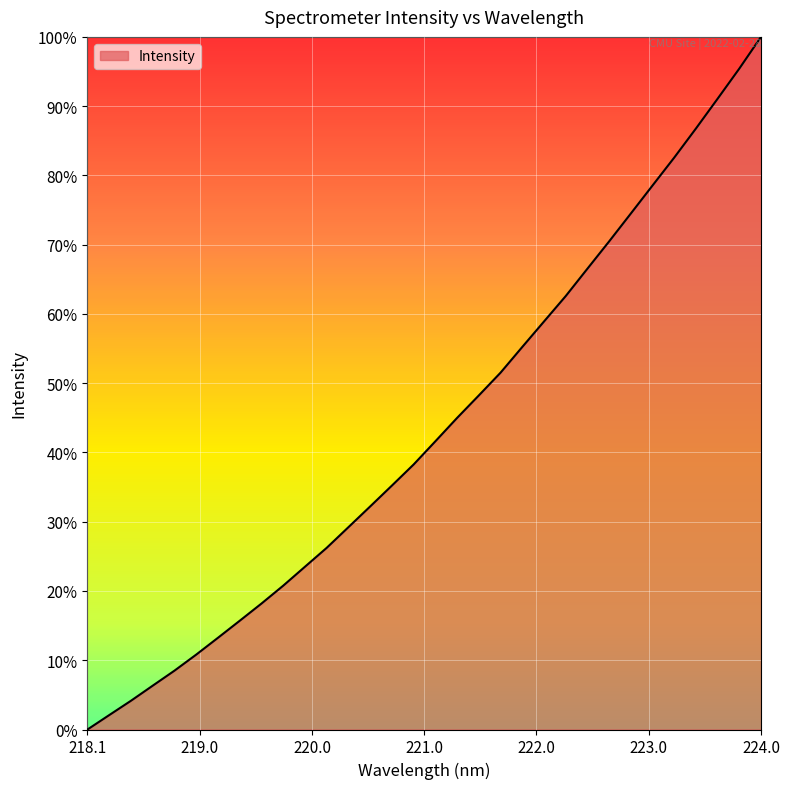

Does the chart display data point markers on the line(s)?

No